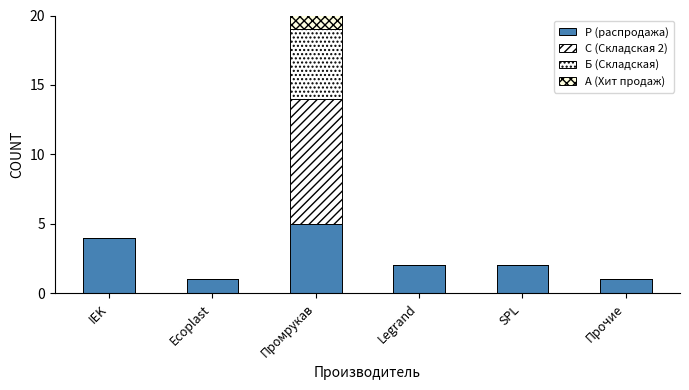

What is the value of the Р (распродажа) bar at the 5th from the left?

2